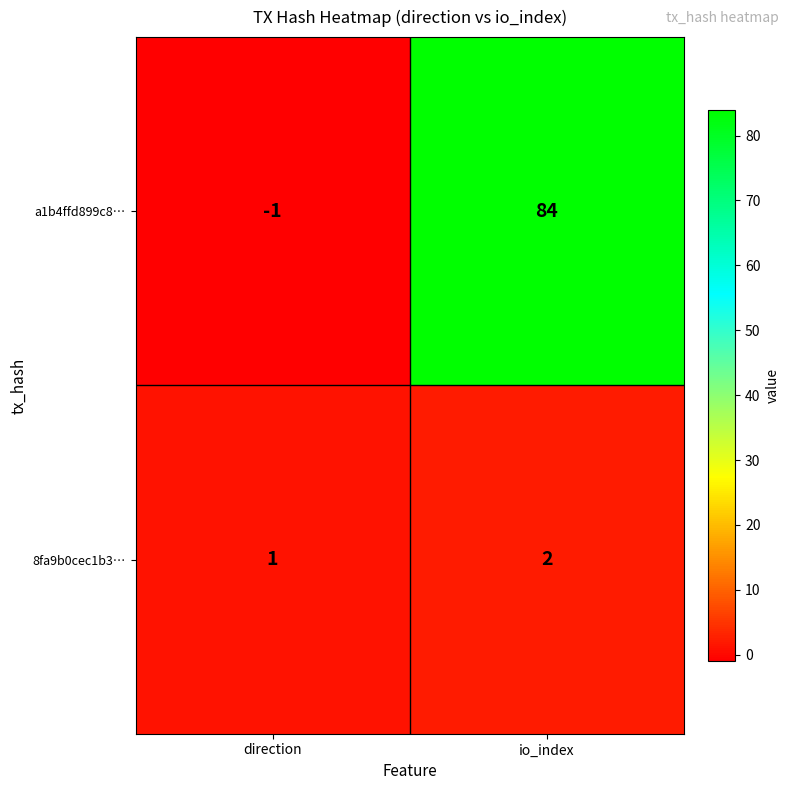

The value of a1b4ffd899c8… at io_index is 84. True or false?

True